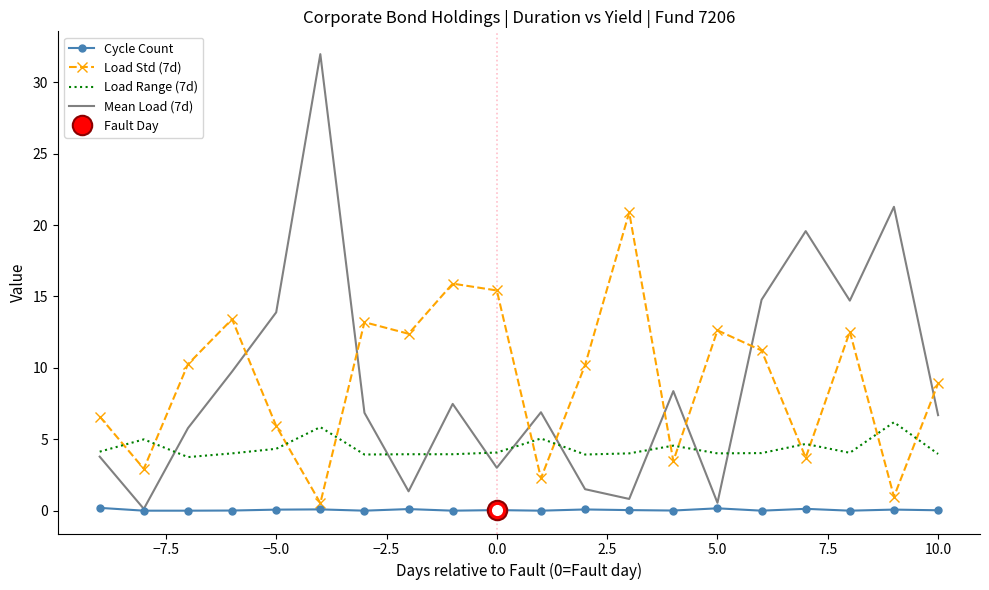

Reading right to left, what are all the values shown in this chart?

Cycle Count: 0.0	0.1	0.0	0.1	0.0	0.2	0.0	0.1	0.1	0.0	0.1	0.0	0.1	0.0	0.1	0.1	0.0	0.0	0.0	0.2
Load Std (7d): 8.9	1.0	12.5	3.7	11.2	12.6	3.5	20.9	10.2	2.3	15.4	15.9	12.4	13.2	0.5	5.9	13.4	10.3	2.9	6.6
Load Range (7d): 4.0	6.2	4.1	4.7	4.0	4.0	4.6	4.0	3.9	5.1	4.1	4.0	4.0	3.9	5.9	4.3	4.0	3.8	5.0	4.1
Mean Load (7d): 6.7	21.3	14.7	19.6	14.8	0.6	8.4	0.8	1.5	6.9	3.0	7.5	1.4	6.9	32.0	13.9	9.7	5.8	0.1	3.8